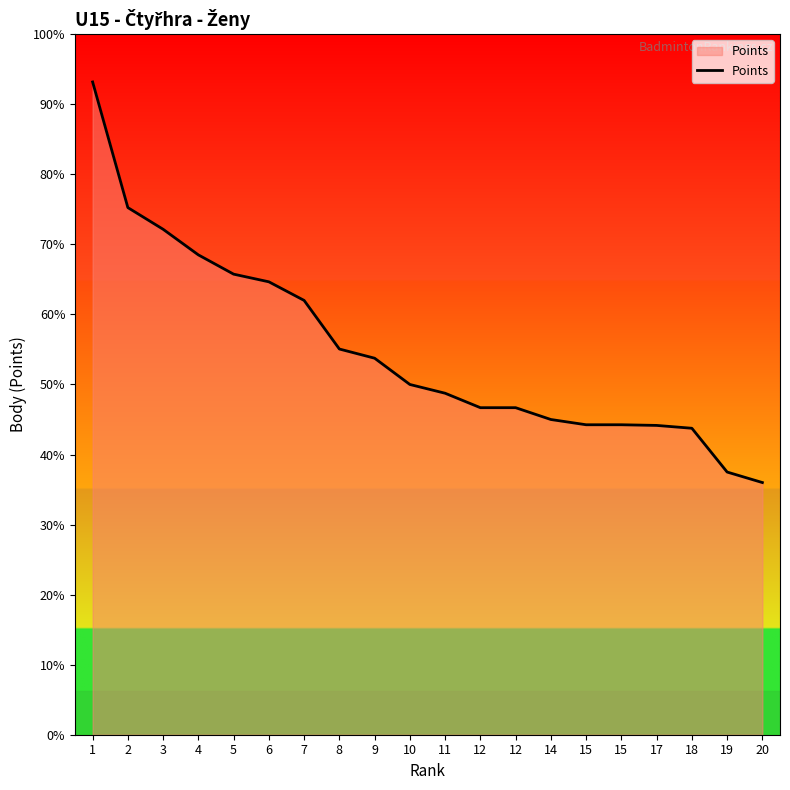

At which category does the chart reach its peak across all series?

1